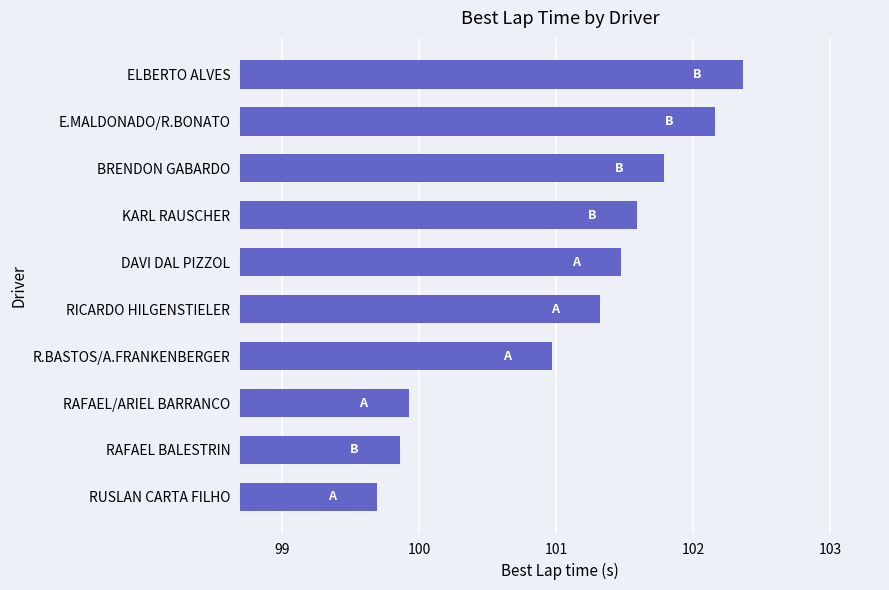

Reading top to bottom, transcribe all the data shown in this chart.

ELBERTO ALVES=102.4	E.MALDONADO/R.BONATO=102.2	BRENDON GABARDO=101.8	KARL RAUSCHER=101.6	DAVI DAL PIZZOL=101.5	RICARDO HILGENSTIELER=101.3	R.BASTOS/A.FRANKENBERGER=101.0	RAFAEL/ARIEL BARRANCO=99.9	RAFAEL BALESTRIN=99.9	RUSLAN CARTA FILHO=99.7